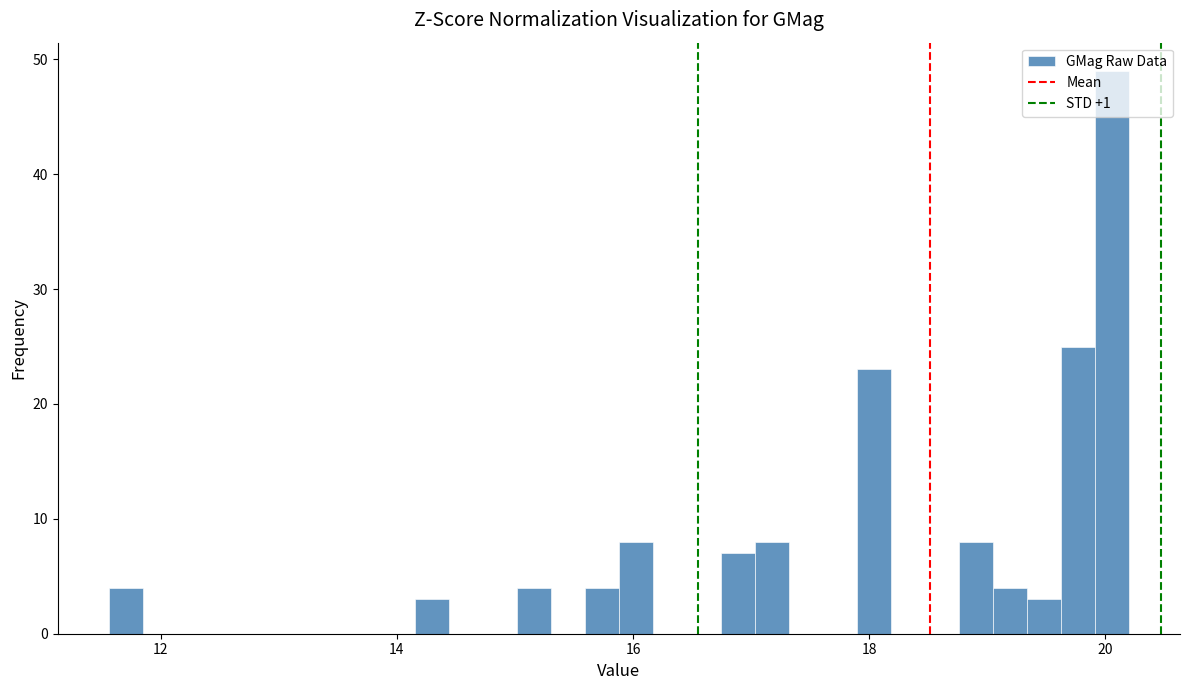

Read against the x-axis, roughly where is the centre of the tallest bar?

20.0